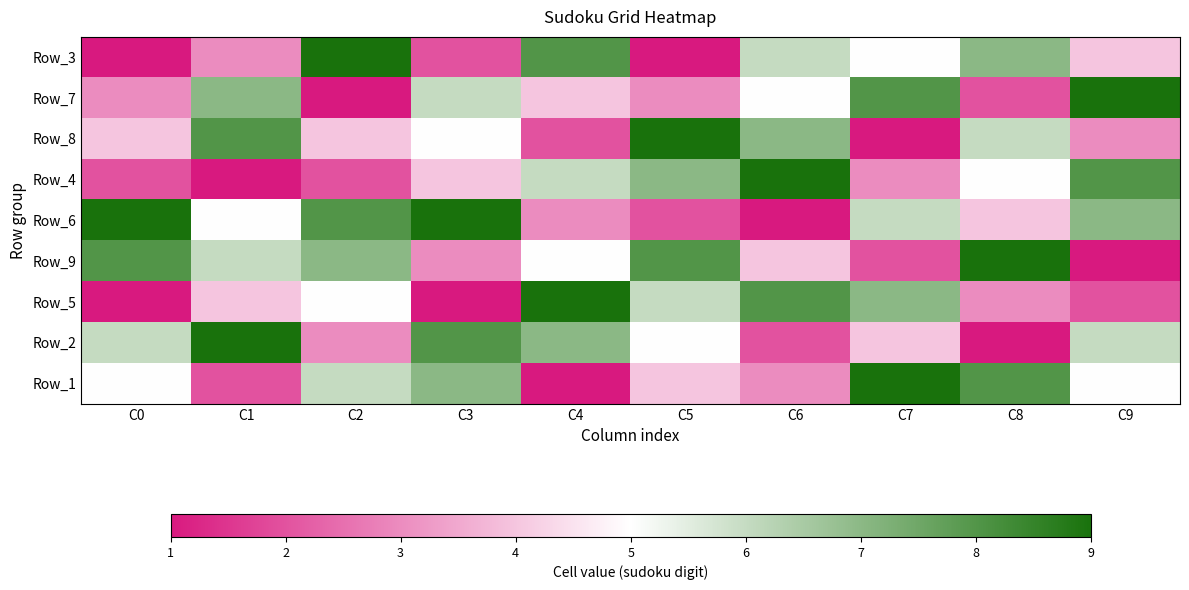

Which category has the highest value across all series?

C2